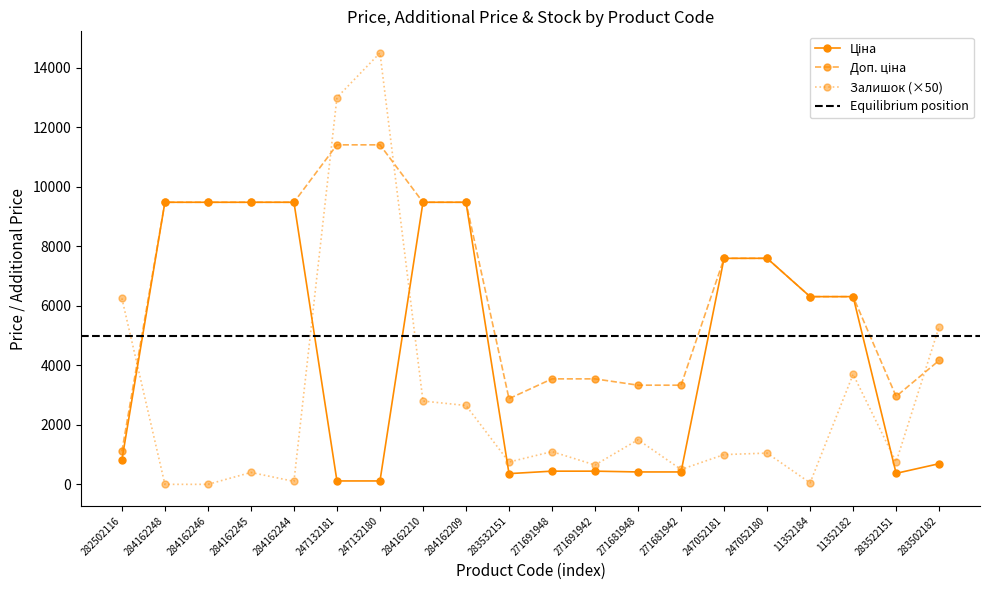

True or false: Доп. ціна has more than 2 points higher than both neighbors.

False